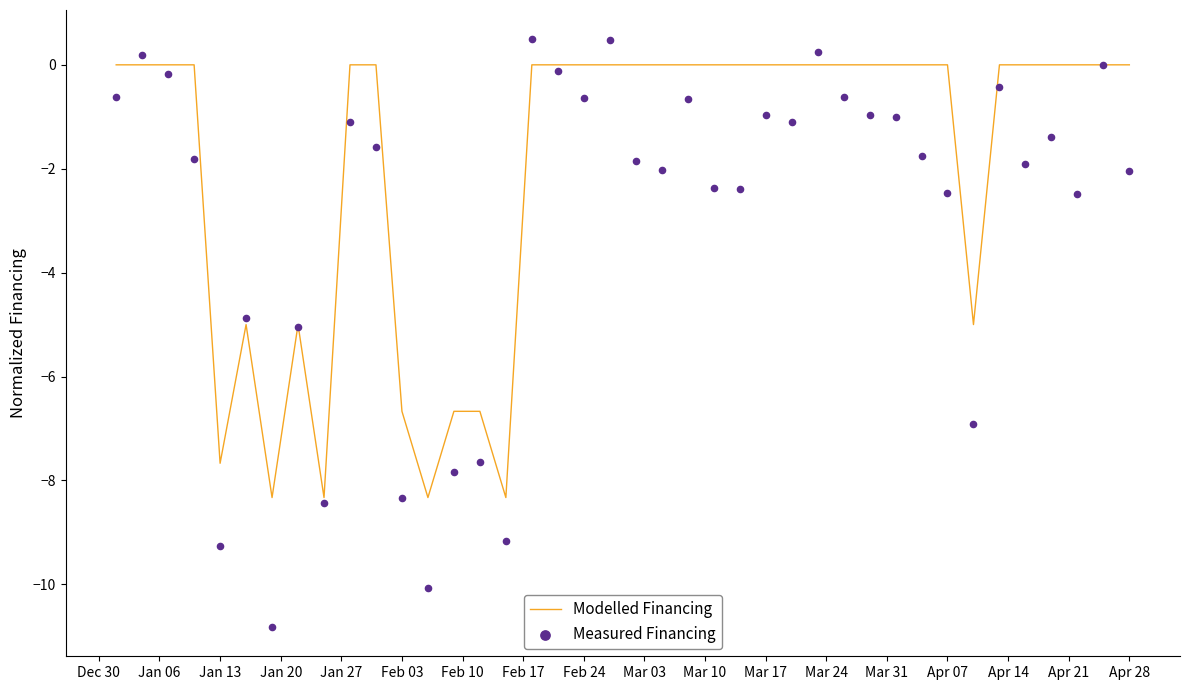

Which series has the widest spread of Y values?

Measured Financing